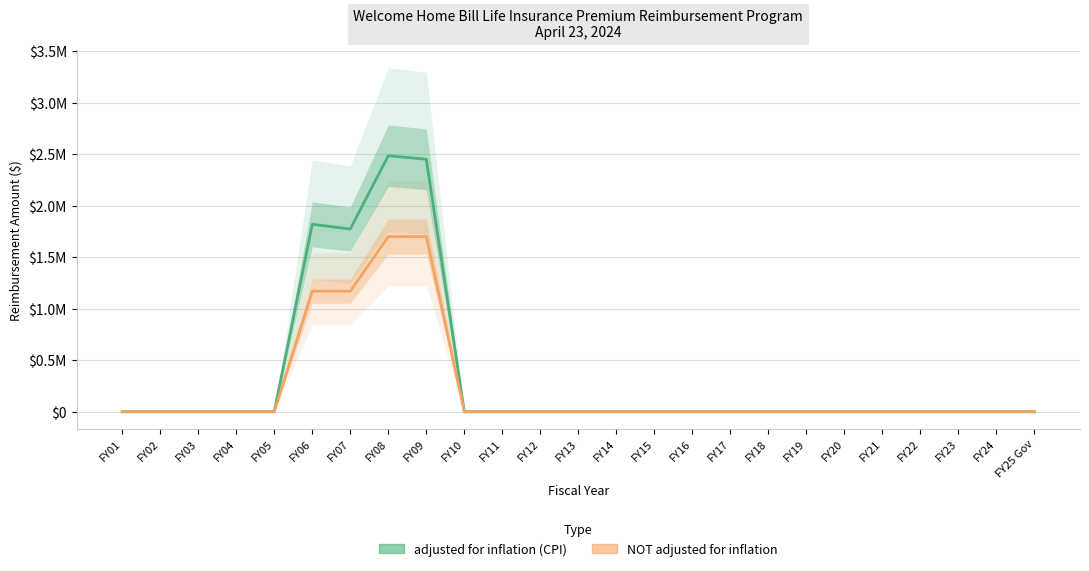

True or false: NOT adjusted for inflation and adjusted for inflation (CPI) cross at least once.

False